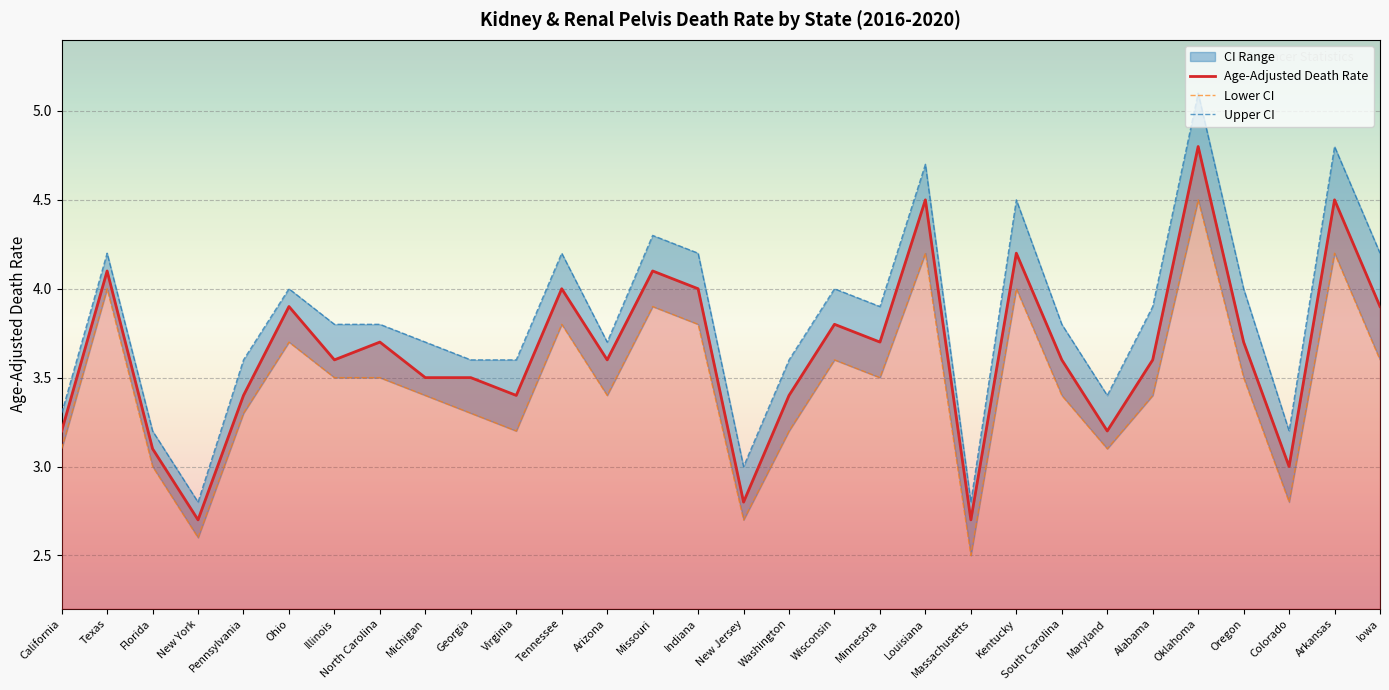

What is the minimum value for Upper CI?

2.8